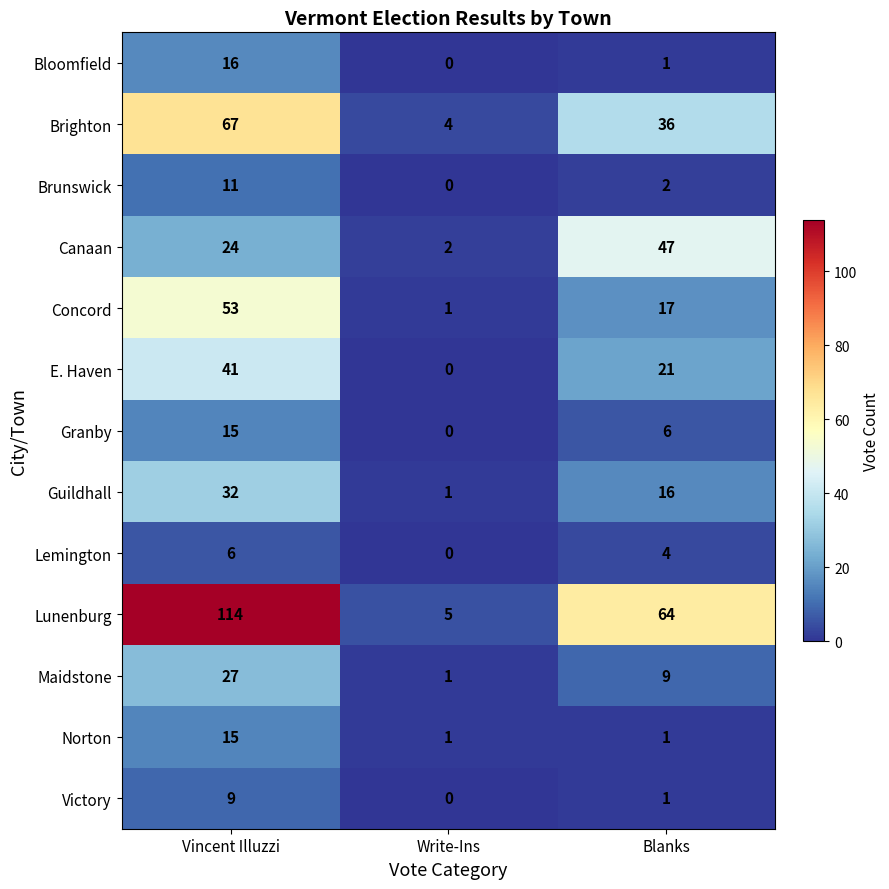

Between Vincent Illuzzi and Write-Ins, which series saw the biggest shift?

Lunenburg